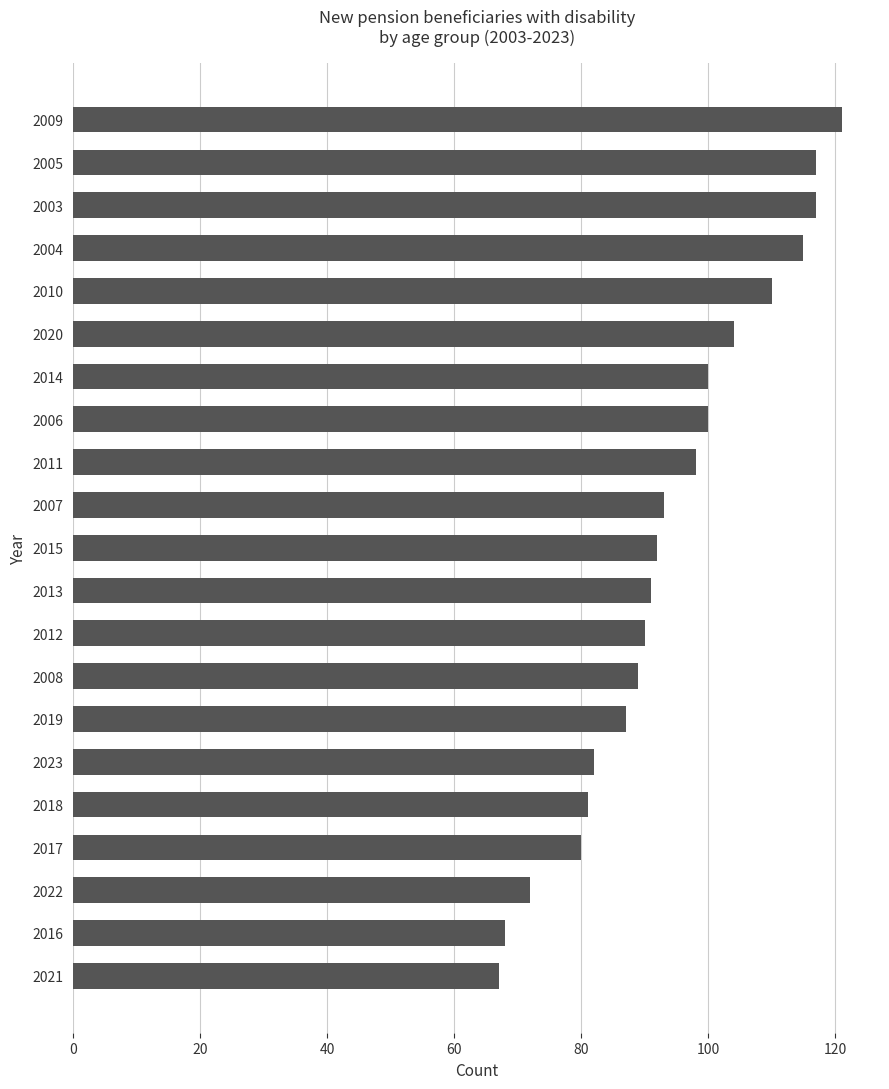

True or false: the data shows 89 at 2008.

True